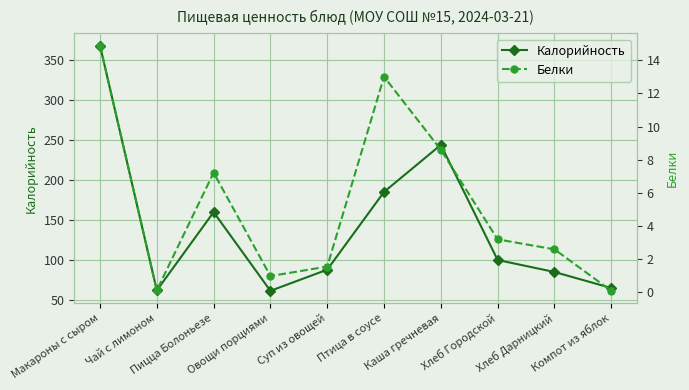

What is the sum of the Калорийность values at Хлеб Городской and Птица в соусе?

285.0